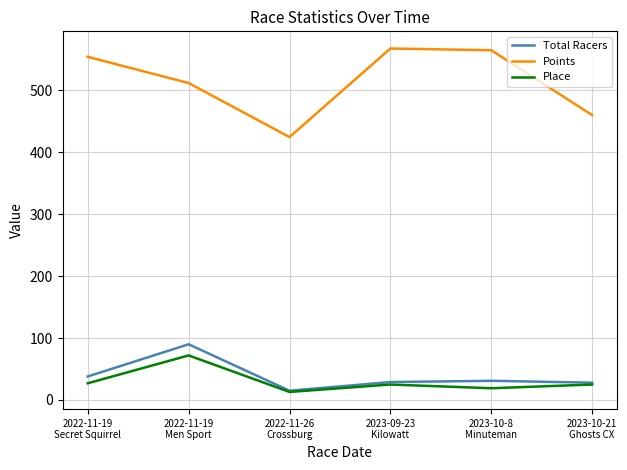

Is it true that Total Racers equals 29.0 at 2023-09-23
Kilowatt?

True